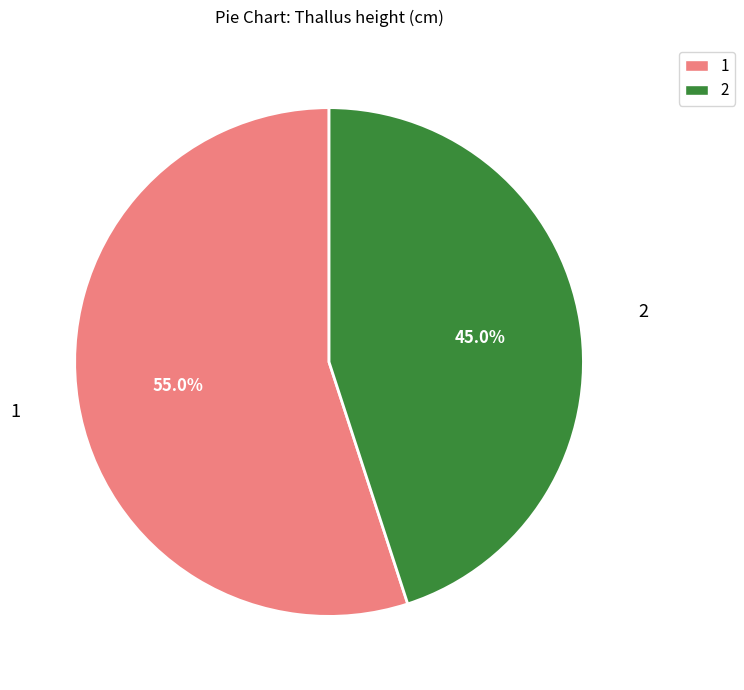

Approximately how many times larger is the value at 2 compared to 1?

0.8